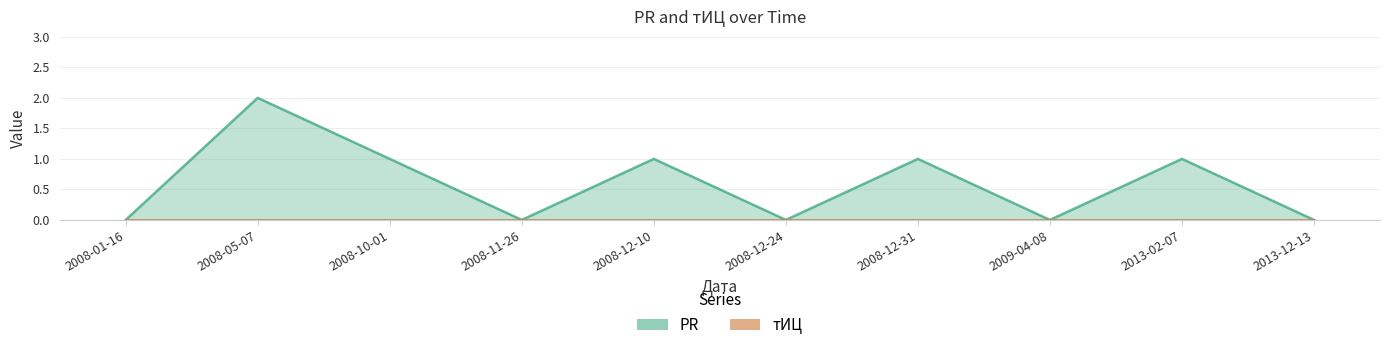

How many points are higher than both their immediate neighbors (excluding endpoints)?

4